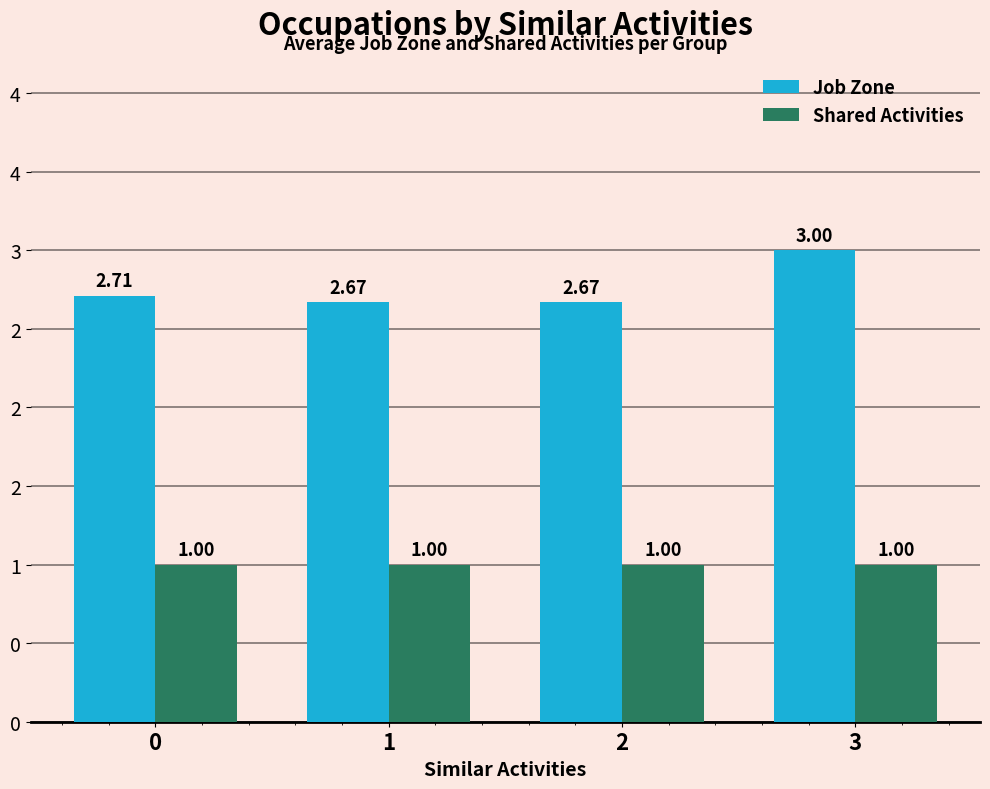

Which series has the largest range (max minus min)?

Job Zone